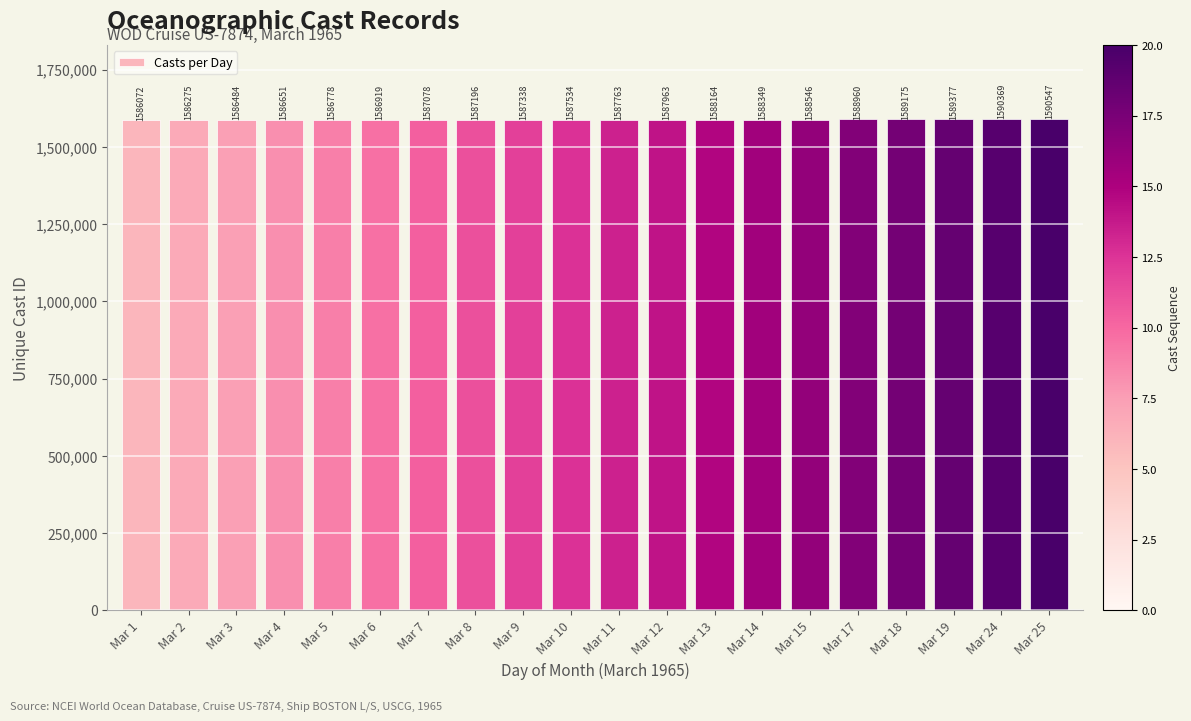

List the labels in order of value, largest first.

Mar 25, Mar 24, Mar 19, Mar 18, Mar 17, Mar 15, Mar 14, Mar 13, Mar 12, Mar 11, Mar 10, Mar 9, Mar 8, Mar 7, Mar 6, Mar 5, Mar 4, Mar 3, Mar 2, Mar 1